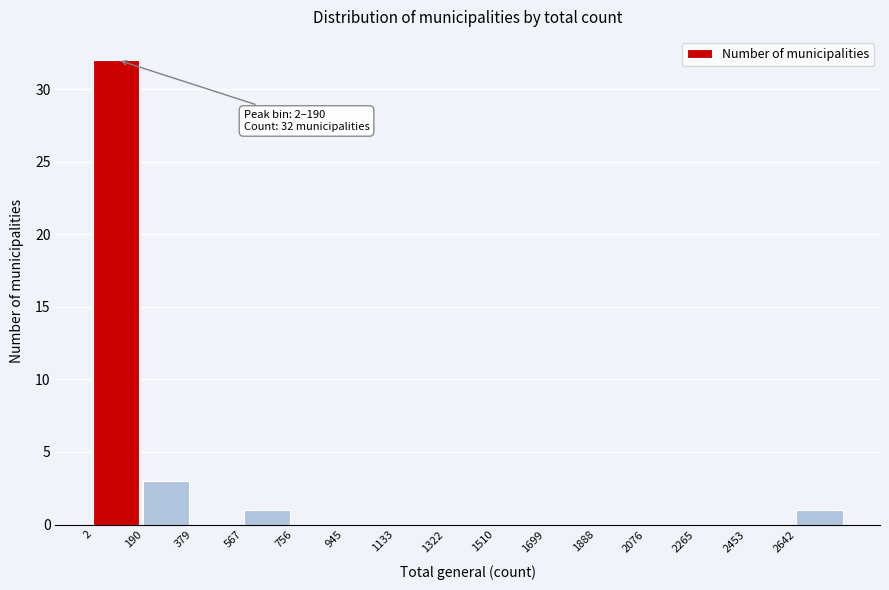

Which range on the x-axis has the tallest bar?

0 to 200